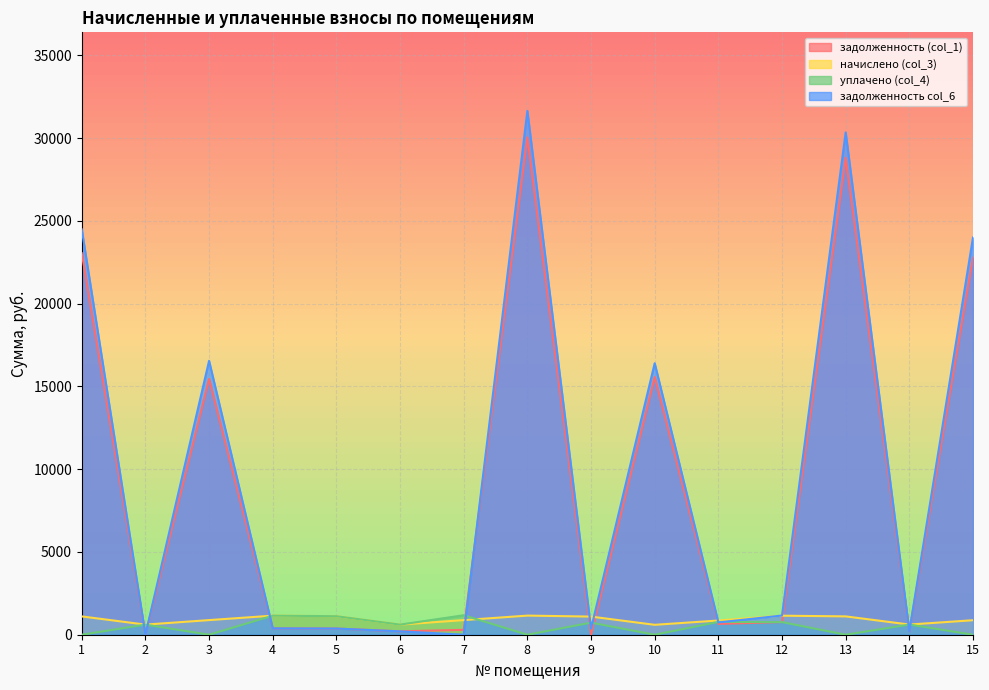

Reading left to right, list all the values displayed in this chart.

задолженность (col_1): 1=23046.4	2=0.0	3=15448.4	4=383.8	5=372.8	6=204.2	7=294.0	8=30039.0	9=0.0	10=15567.7	11=653.4	12=766.4	13=28806.7	14=204.8	15=22780.7
начислено (col_3): 1=1105.7	2=610.7	3=882.8	4=1151.3	5=1118.0	6=610.7	7=882.8	8=1154.8	9=1095.1	10=598.5	11=858.2	12=1149.5	13=1107.4	14=614.2	15=875.8
уплачено (col_4): 1=0.0	2=610.7	3=0.0	4=1151.3	5=1118.0	6=611.7	7=1175.0	8=0.0	9=730.1	10=0.0	11=772.5	12=761.4	13=0.0	14=614.2	15=0.0
задолженность col_6: 1=24487.9	2=0.0	3=16544.4	4=383.8	5=372.8	6=203.2	7=1.8	8=31639.9	9=365.0	10=16397.4	11=742.4	12=1159.6	13=30342.0	14=204.8	15=23994.8